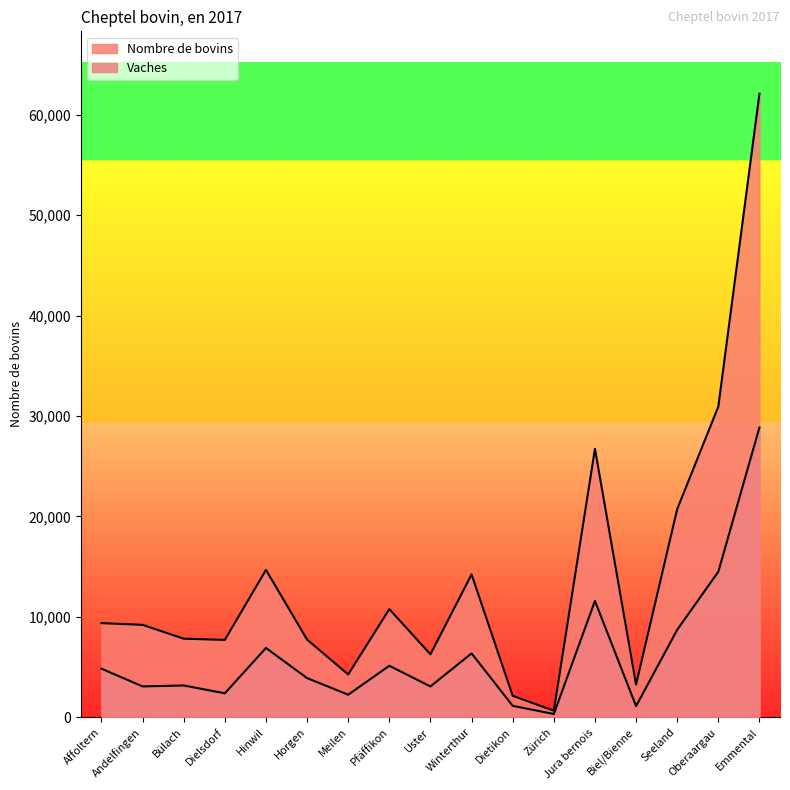

What is the total value across all series at Meilen?

6524